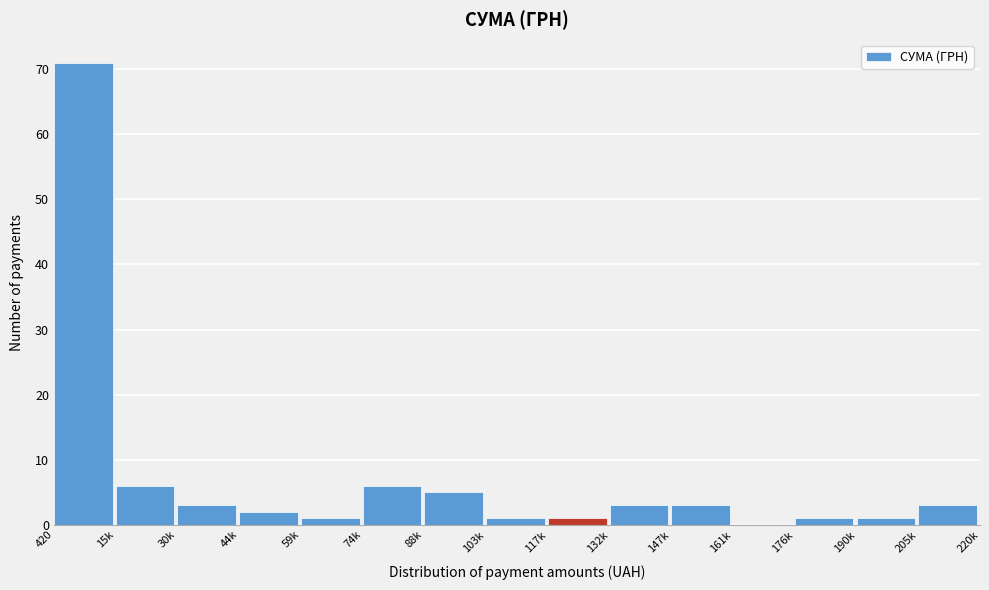

Reading left to right, list all the values displayed in this chart.

420=71	15k=6	30k=3	44k=2	59k=1	74k=6	88k=5	103k=1	117k=1	132k=3	147k=3	161k=0	176k=1	190k=1	205k=3